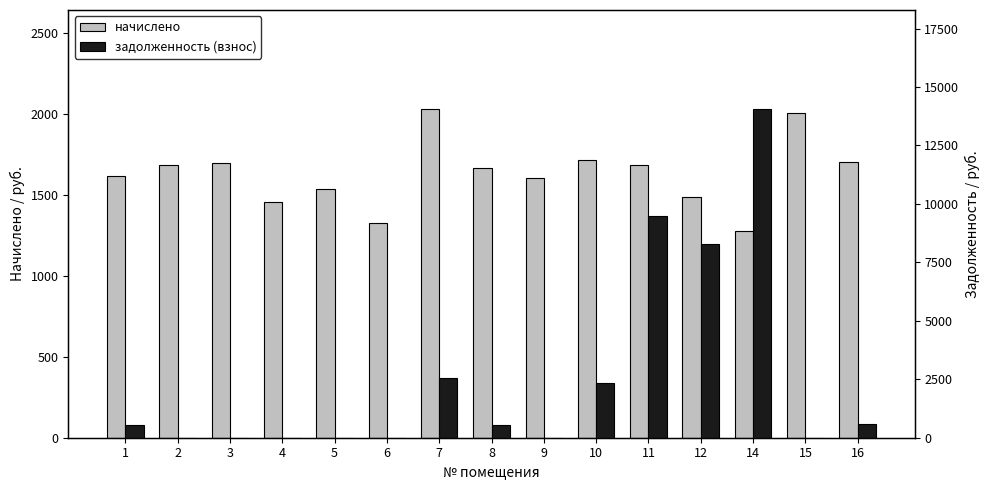

What is the spread (max minus min) of values at 7?

531.3